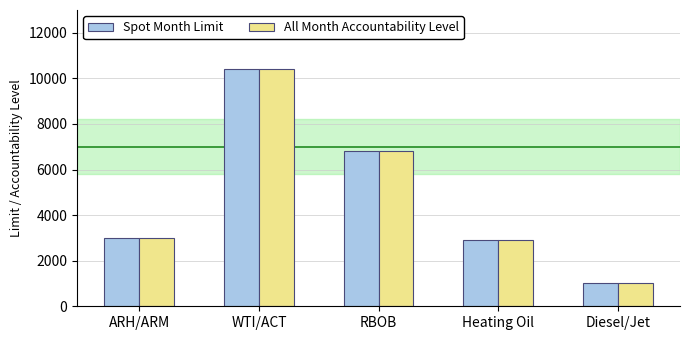

Reading right to left, list all the values displayed in this chart.

Spot Month Limit: Diesel/Jet=1000	Heating Oil=2900	RBOB=6800	WTI/ACT=10400	ARH/ARM=3000
All Month Accountability Level: Diesel/Jet=1000	Heating Oil=2900	RBOB=6800	WTI/ACT=10400	ARH/ARM=3000